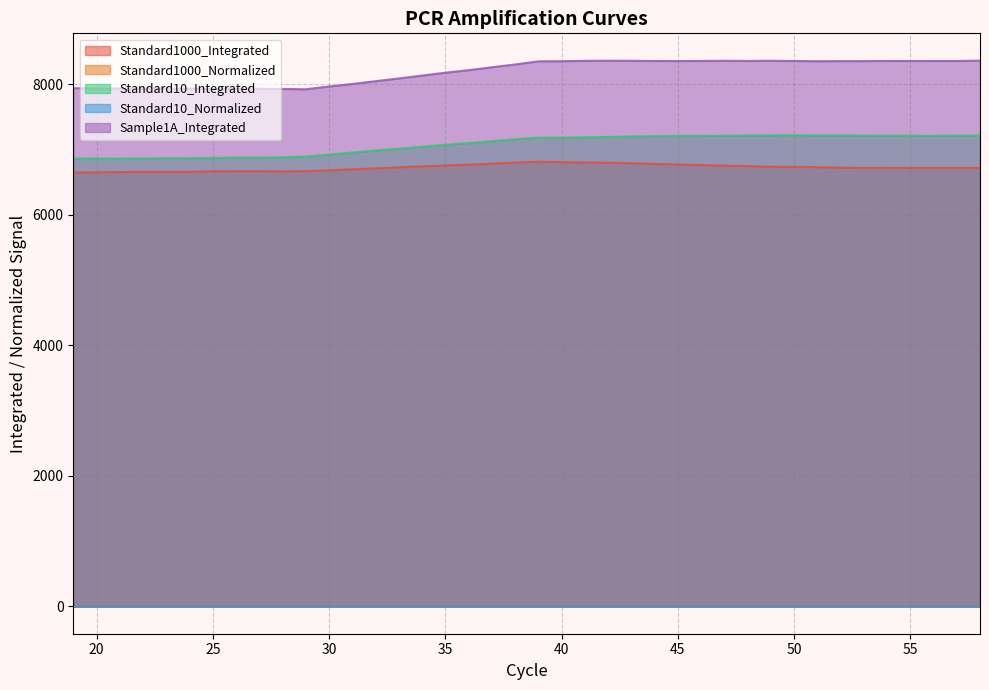

How many distinct data groups are displayed?

5